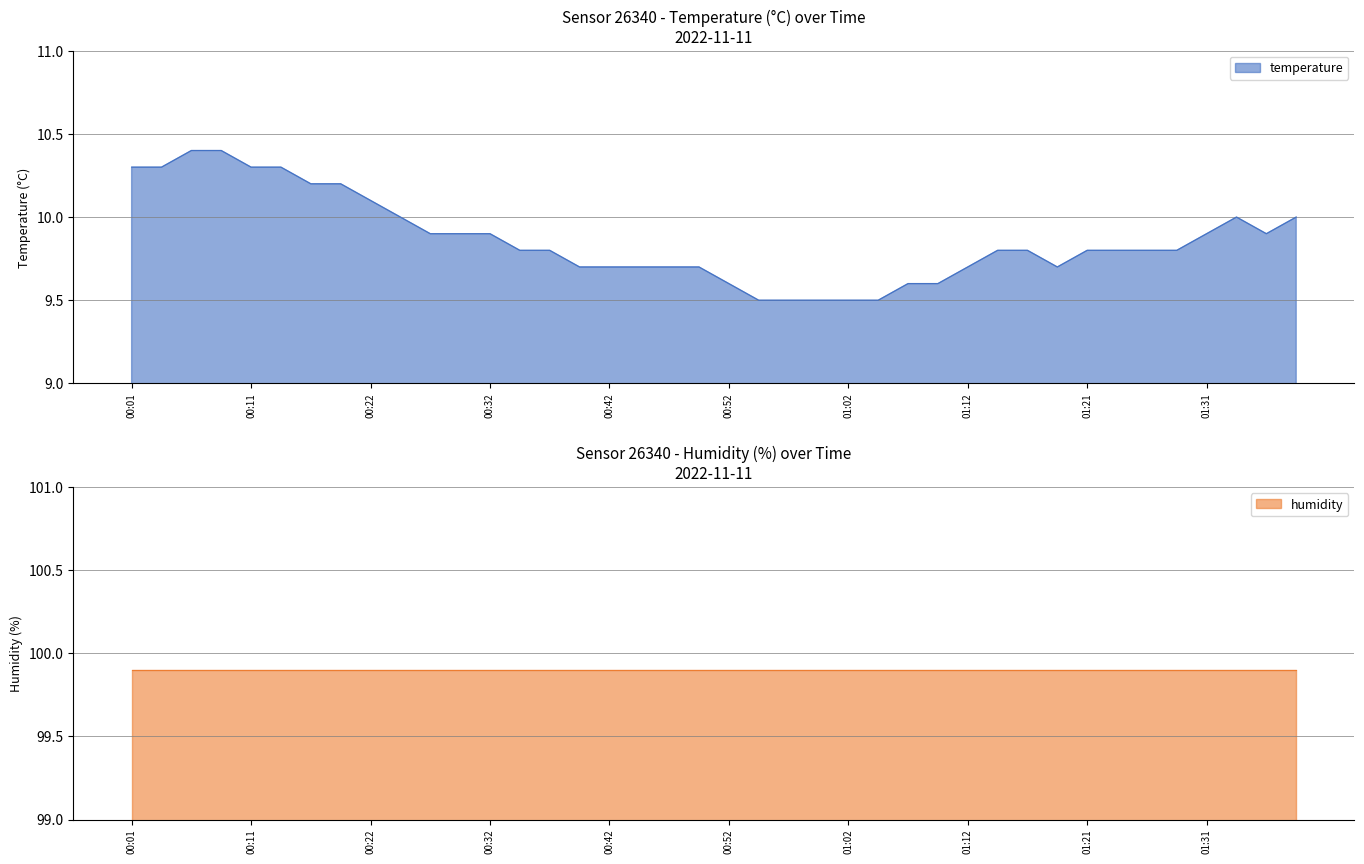

At which category does the data reach its first local valley?

01:19